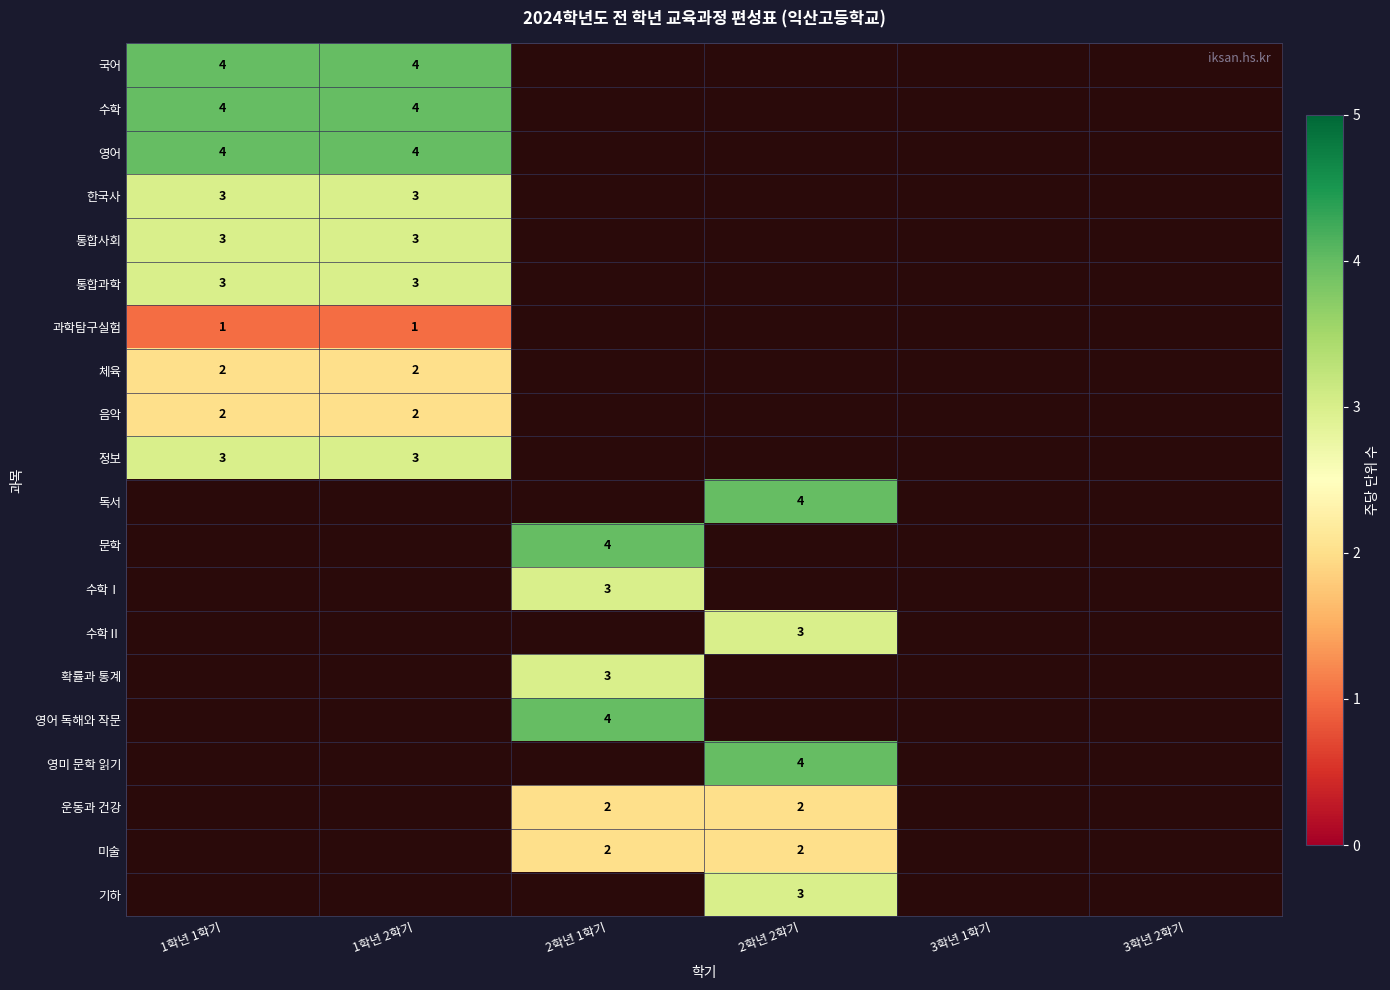

Is the value of 체육 at 2학년 1학기 greater than the value of 국어 at 3학년 1학기?

No